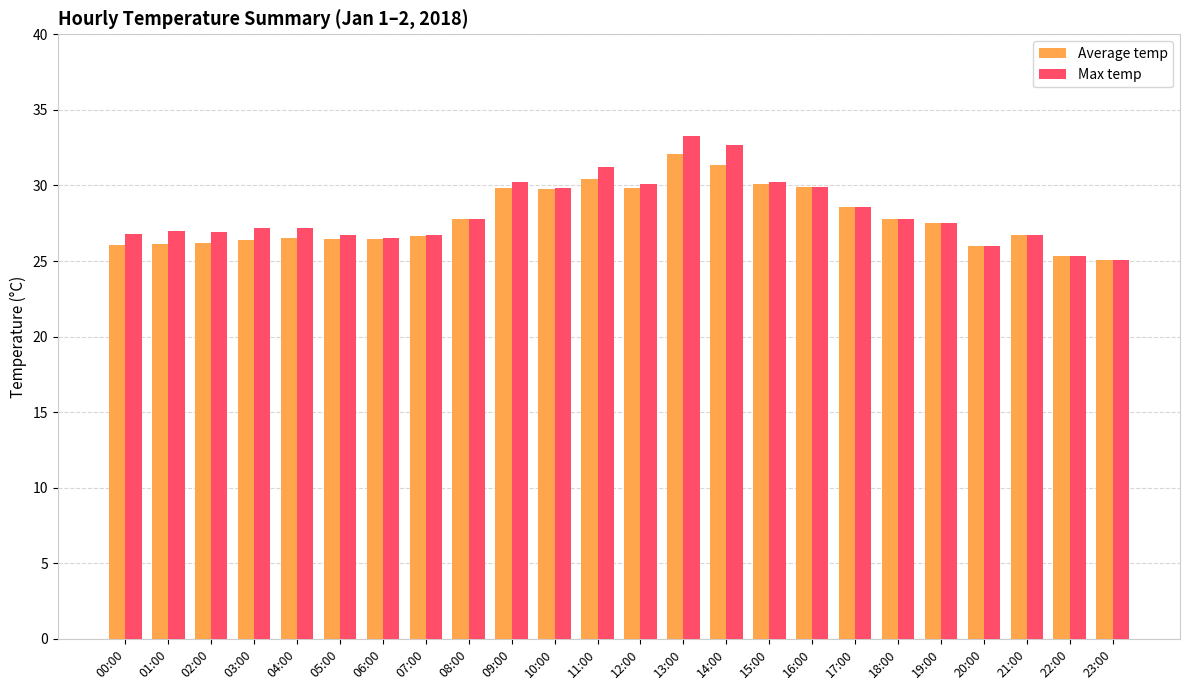

How many values in the Average temp series exceed 27?

12